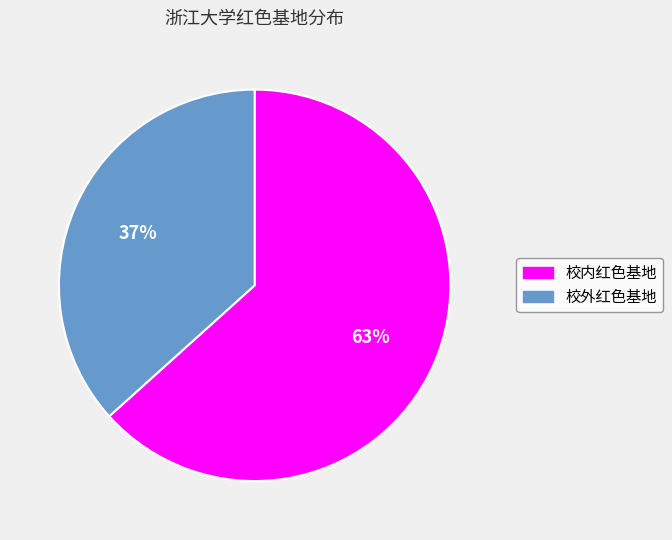

Which slice is the smallest?

校外红色基地